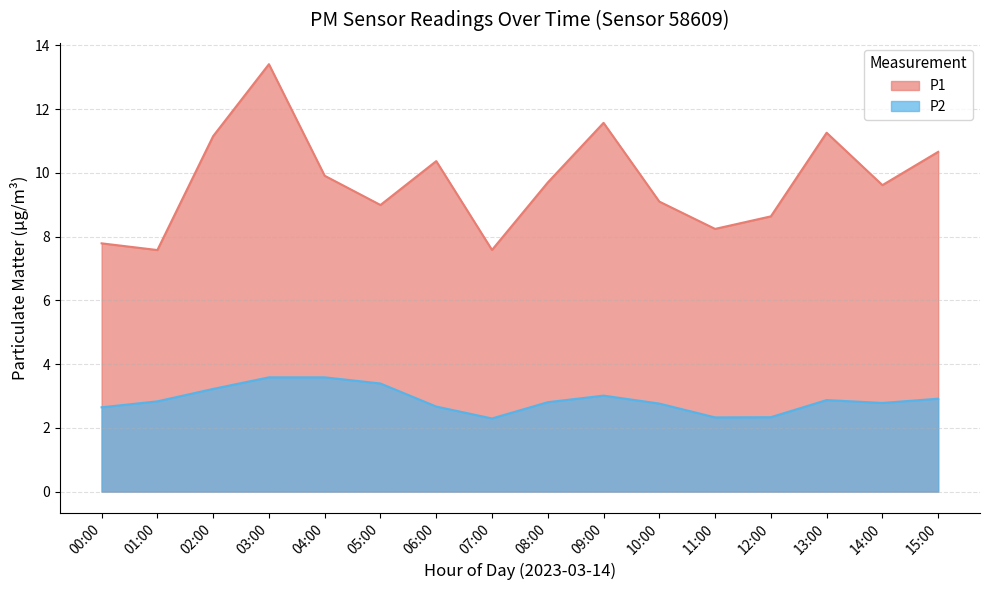

True or false: P1 and P2 intersect in this chart.

False